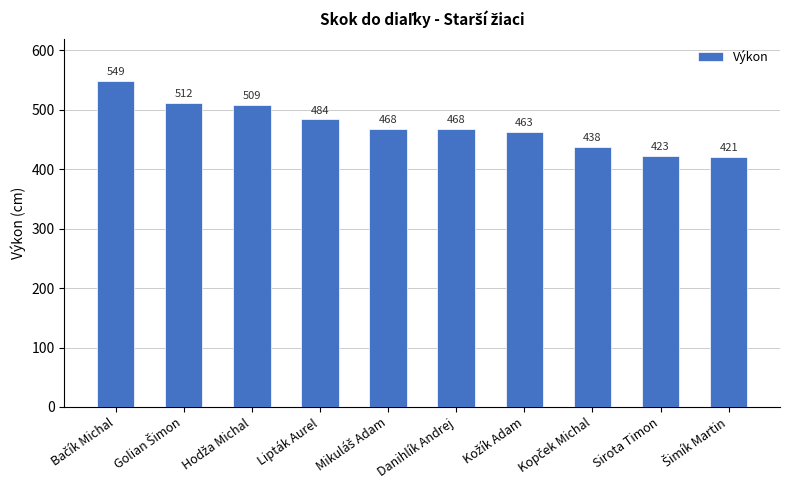

Are the bars grouped side by side (vs. stacked)?

No